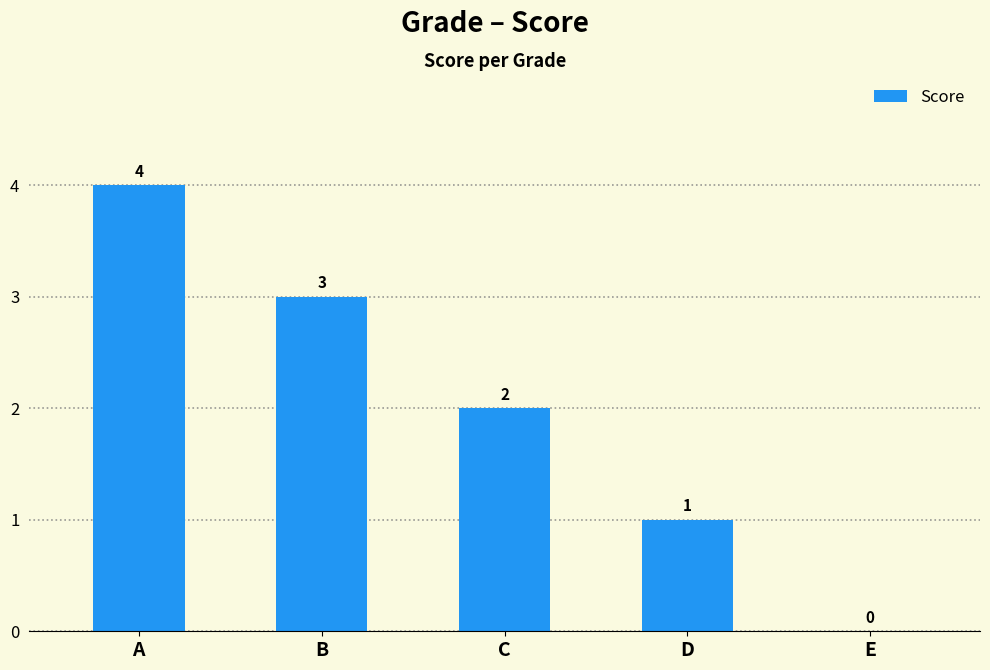

How many series are shown in this chart?

1